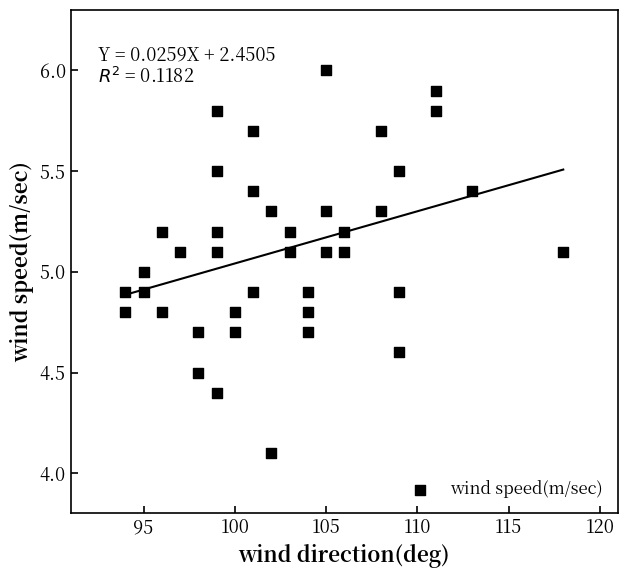

What is the range of X values (max minus min)?

24.0